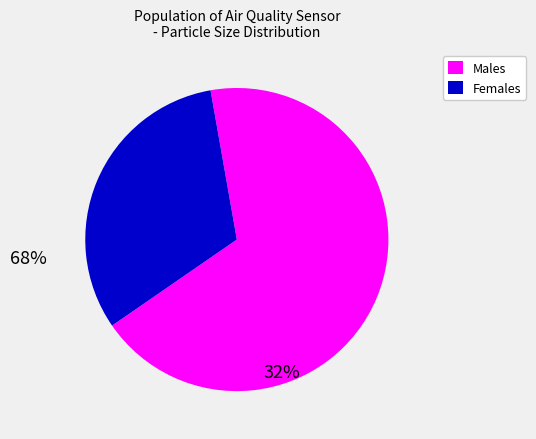

How many slices are in this pie chart?

2